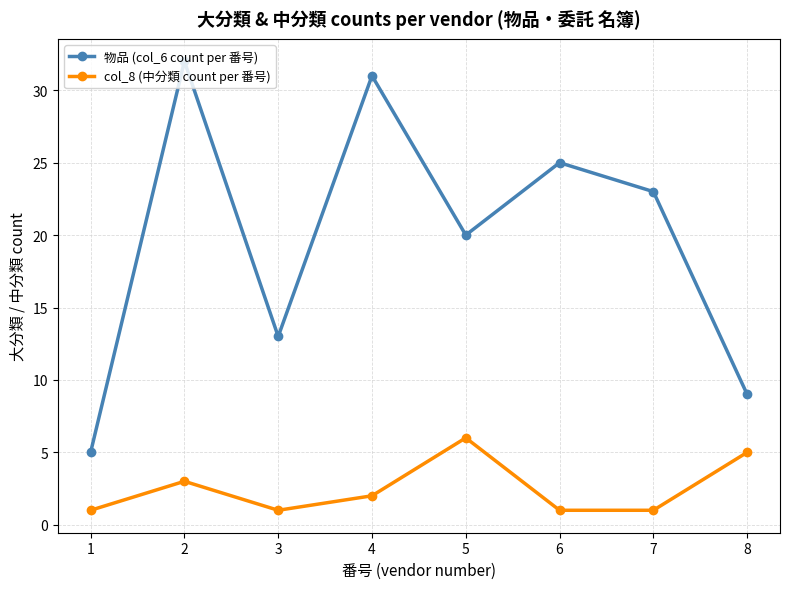

What is the average value of the 物品 (col_6 count per 番号) series?

20